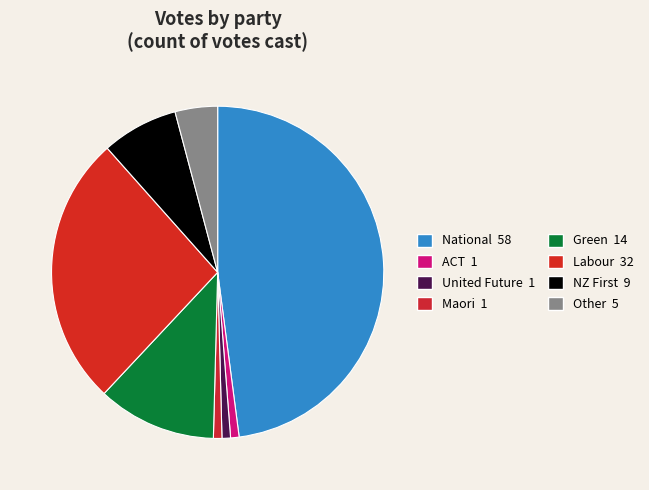

How many segments does this pie chart have?

8